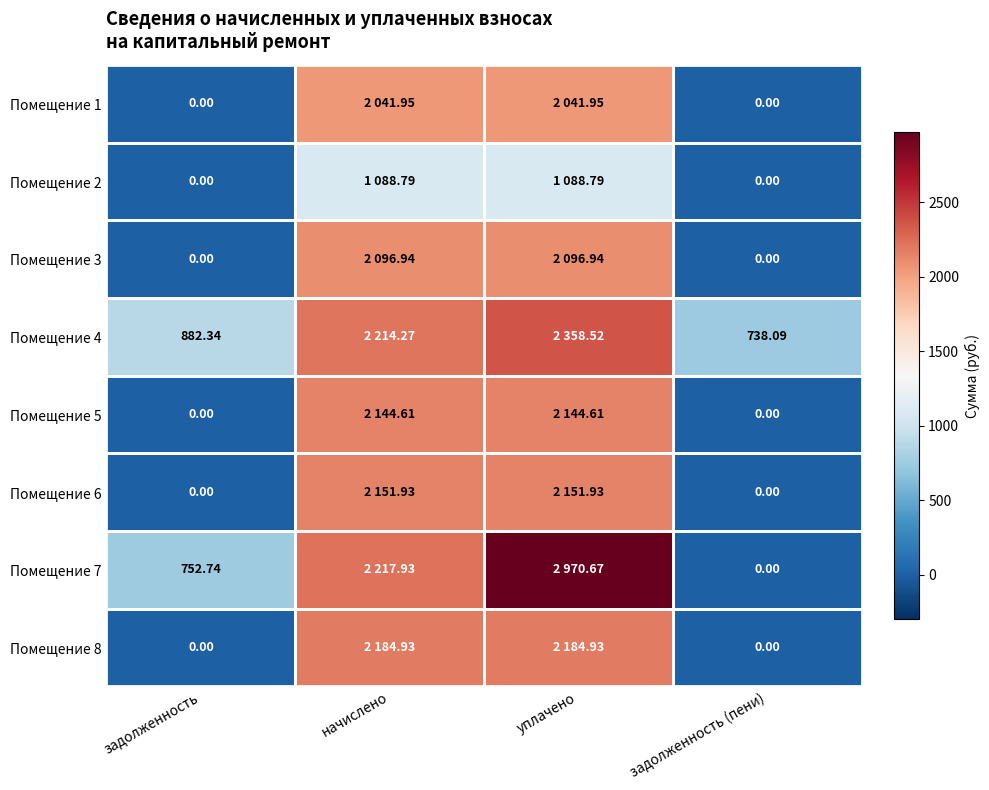

Is the value of Помещение 8 at задолженность (пени) greater than the value of Помещение 4 at задолженность (пени)?

No